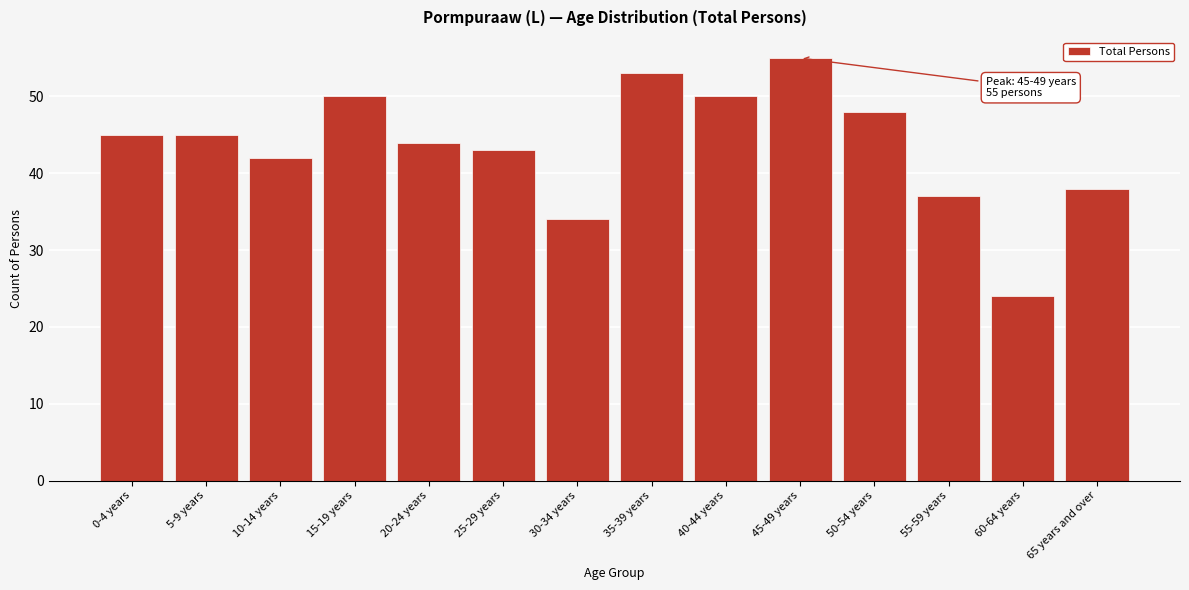

Reading left to right, extract all data points from this chart.

0-4 years=45	5-9 years=45	10-14 years=42	15-19 years=50	20-24 years=44	25-29 years=43	30-34 years=34	35-39 years=53	40-44 years=50	45-49 years=55	50-54 years=48	55-59 years=37	60-64 years=24	65 years and over=38